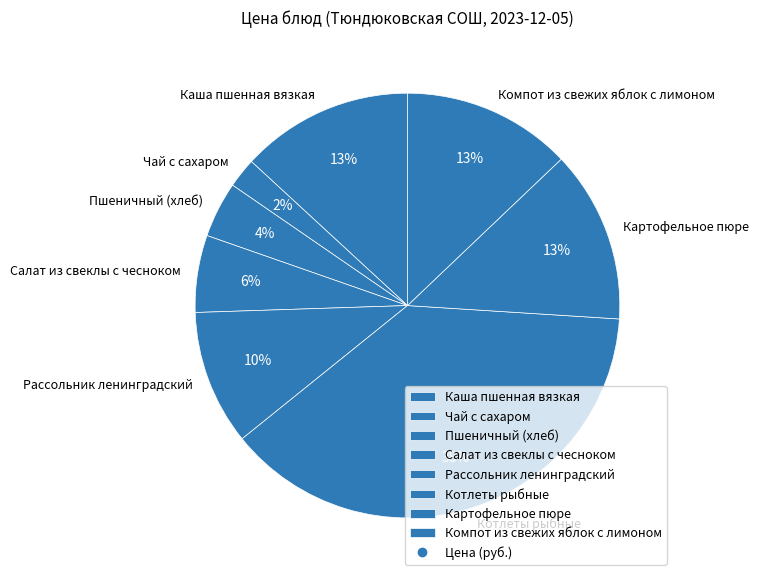

Which slice is the largest?

Котлеты рыбные